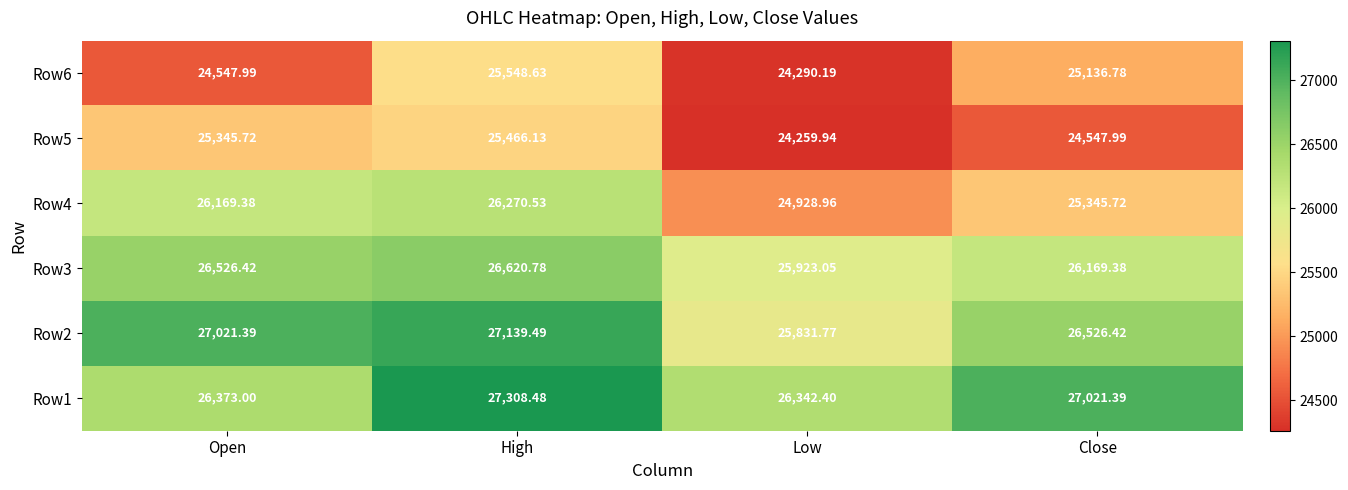

At how many categories does at least one series exceed 24682?

4